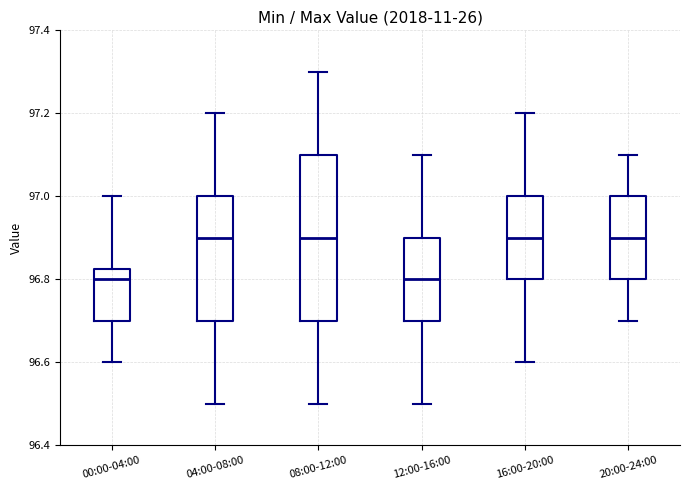

Which box is the tallest, from its lower edge to its upper edge?

08:00-12:00